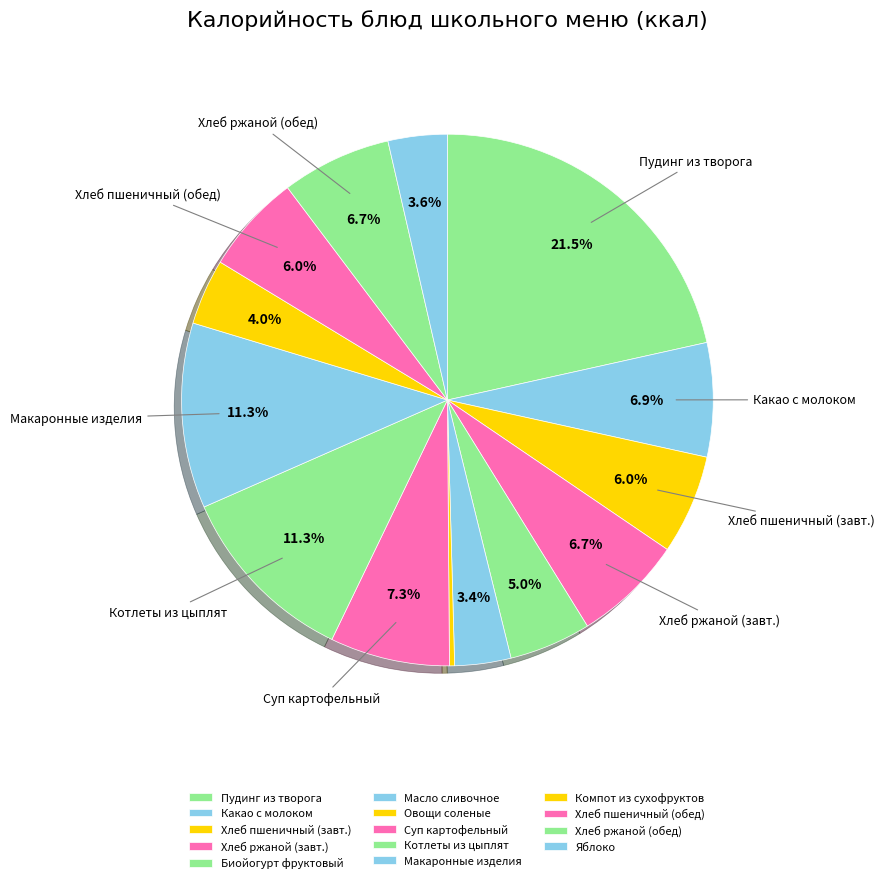

Does any single category account for the majority?

No